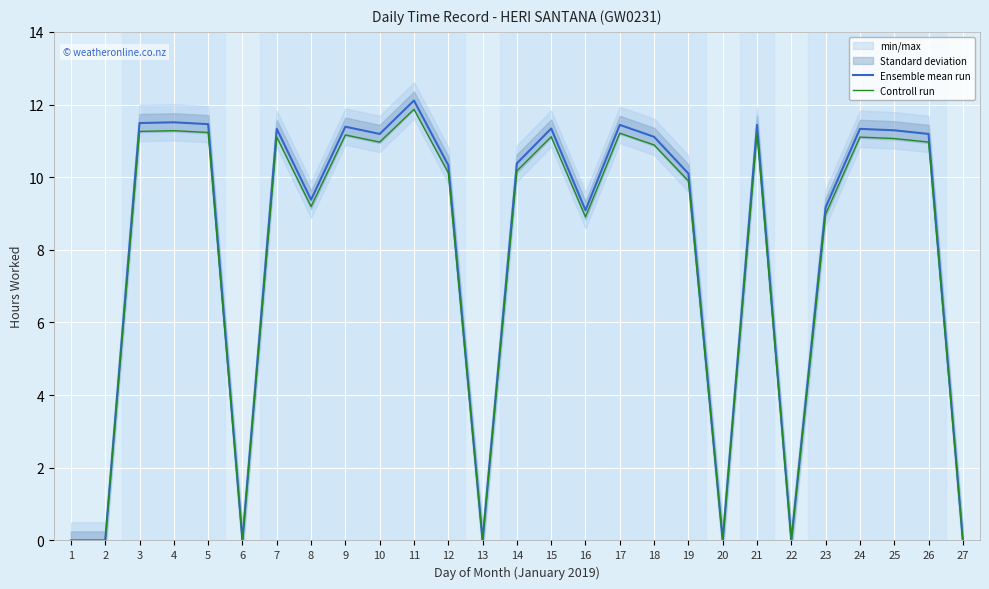

The value of Ensemble mean run at 20 is 0.0. True or false?

True